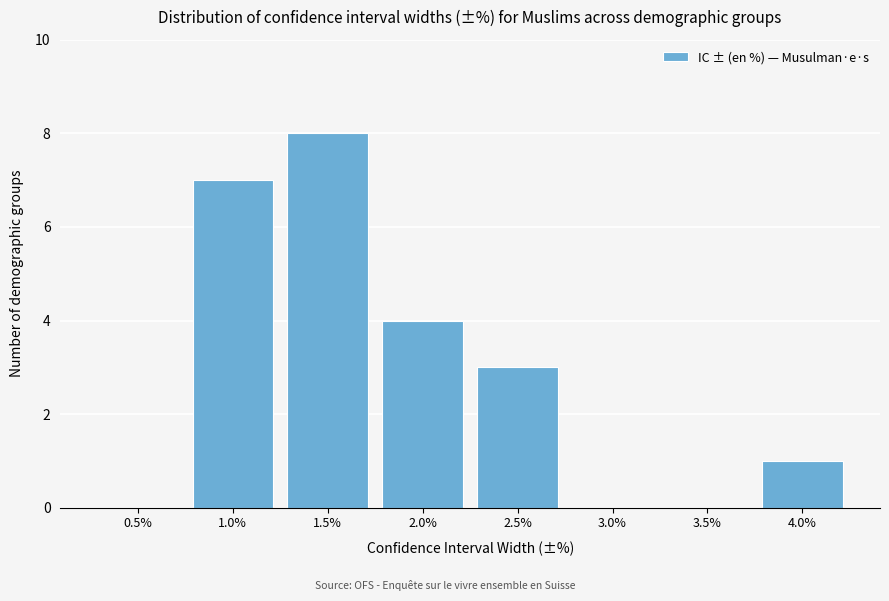

Reading left to right, list all the values displayed in this chart.

0.5%=0	1.0%=7	1.5%=8	2.0%=4	2.5%=3	3.0%=0	3.5%=0	4.0%=1